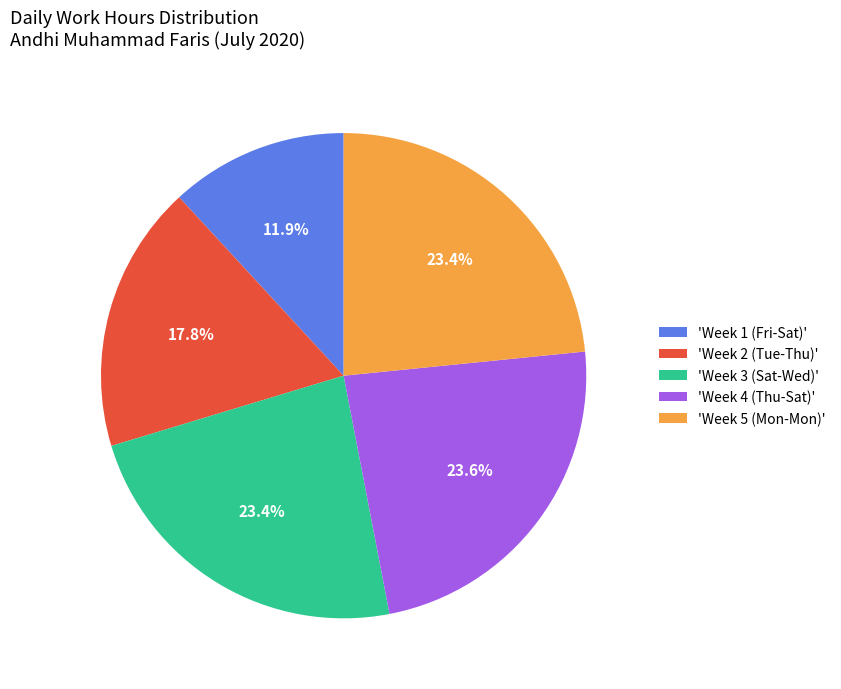

Does any single category account for the majority?

No